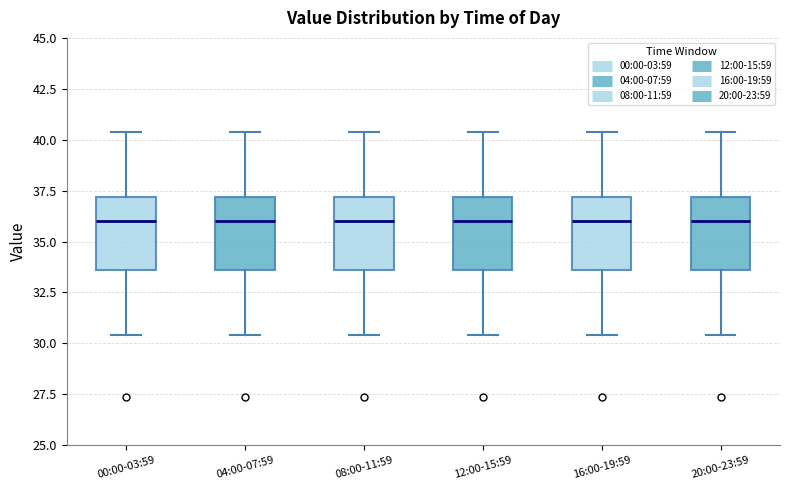

Where does the median line of the box for 08:00-11:59 sit on the y-axis? The values are not printed on the chart, so give them approximately, as read against the axis.

36.0